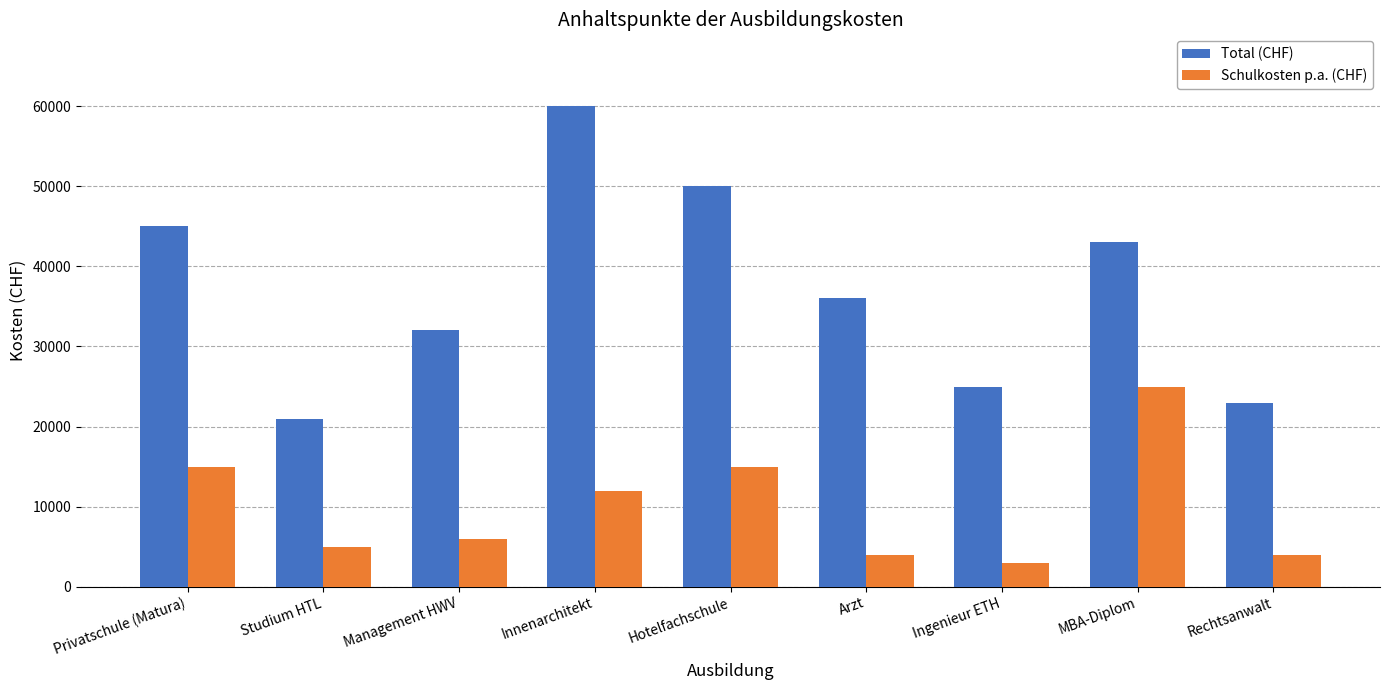

What is the approximate value of Schulkosten p.a. (CHF) at Arzt?

4000